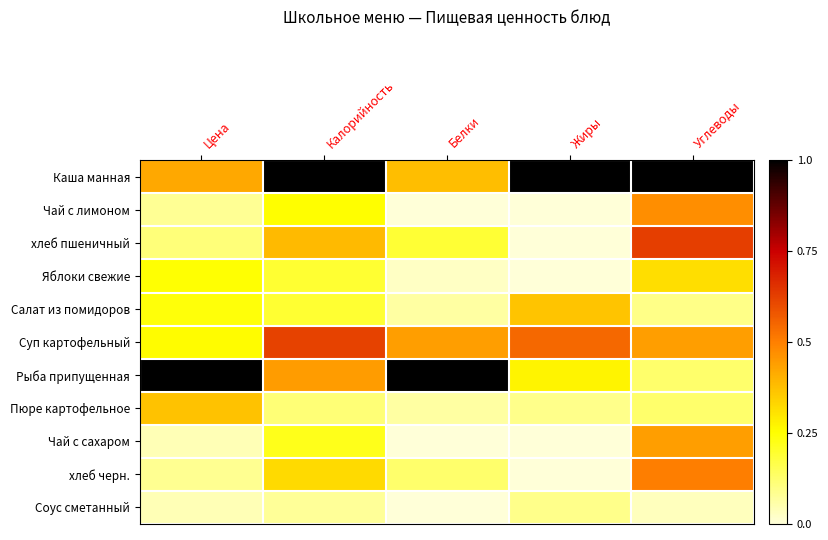

What is the spread (max minus min) of values at Жиры?

1.0